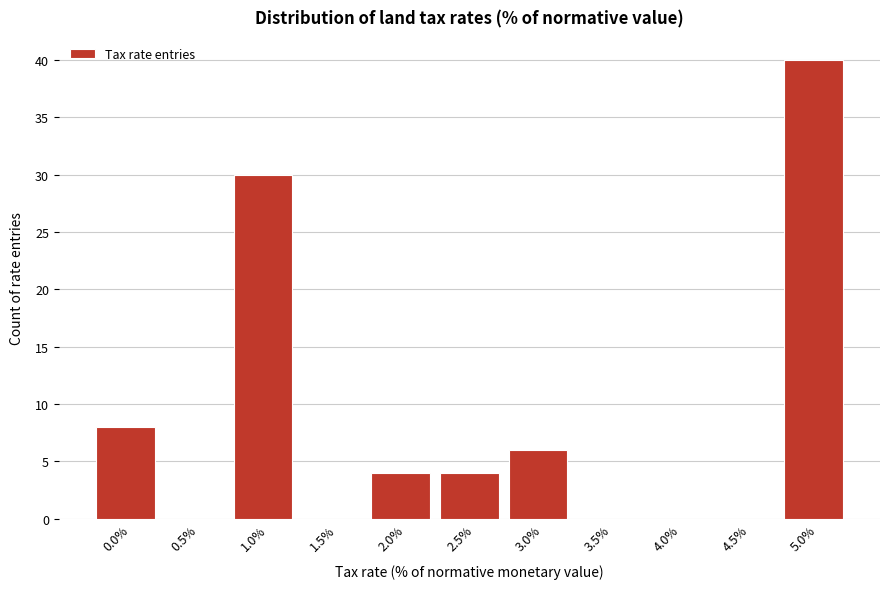

Reading left to right, list all the values displayed in this chart.

0.0%=8	0.5%=0	1.0%=30	1.5%=0	2.0%=4	2.5%=4	3.0%=6	3.5%=0	4.0%=0	4.5%=0	5.0%=40